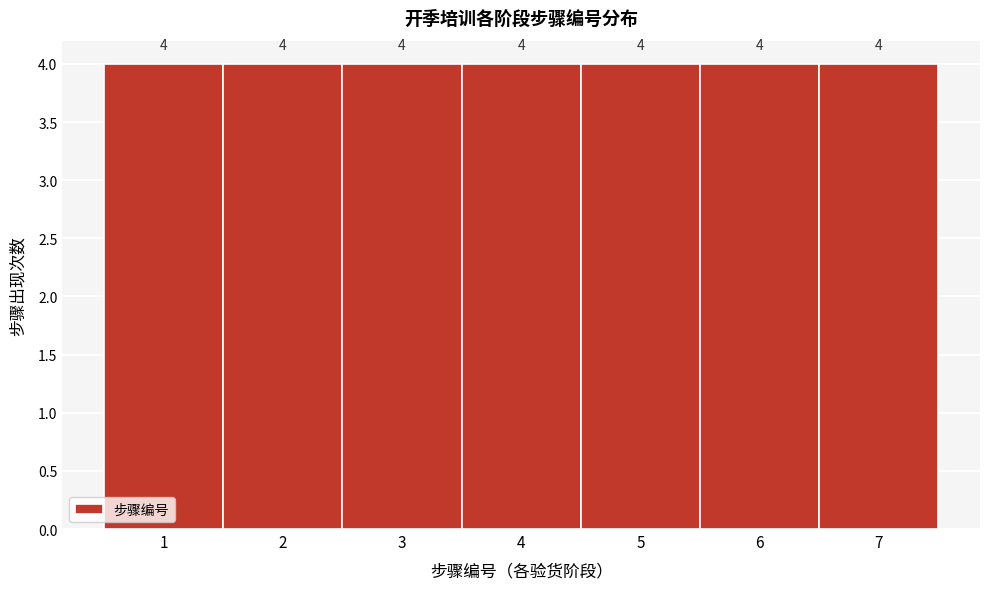

Reading left to right, transcribe this chart: for each bar, give the range it covers on the x-axis and its height.

0.5 to 1.5: 4
1.5 to 2.5: 4
2.5 to 3.5: 4
3.5 to 4.5: 4
4.5 to 5.5: 4
5.5 to 6.5: 4
6.5 to 7.5: 4